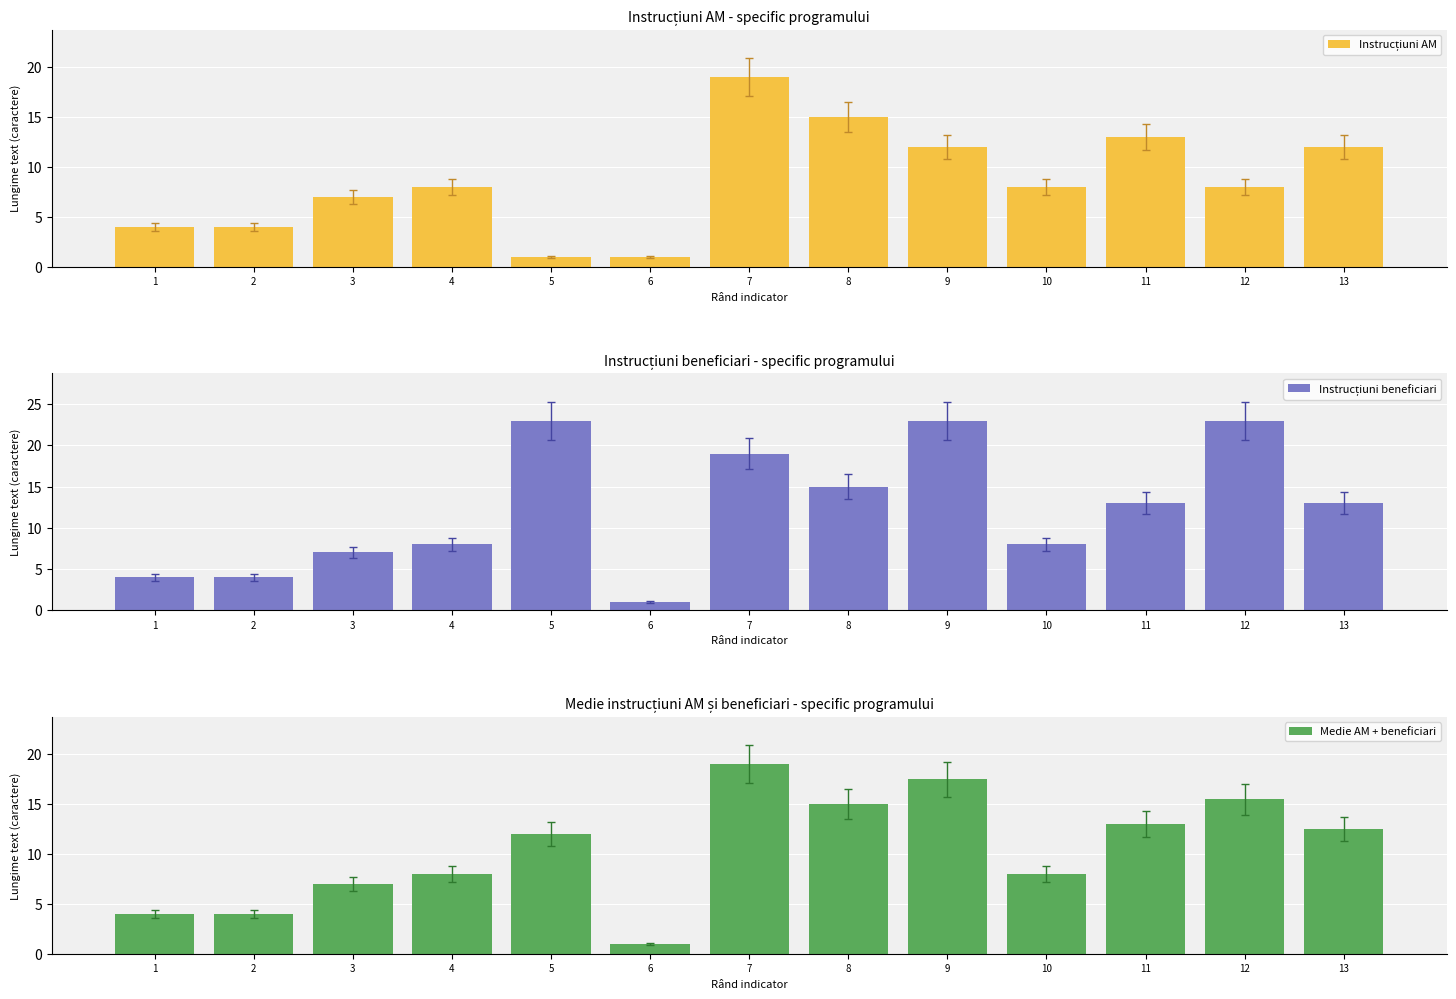

What is the sum of the Instrucțiuni AM values at 12 and 10?

16.0